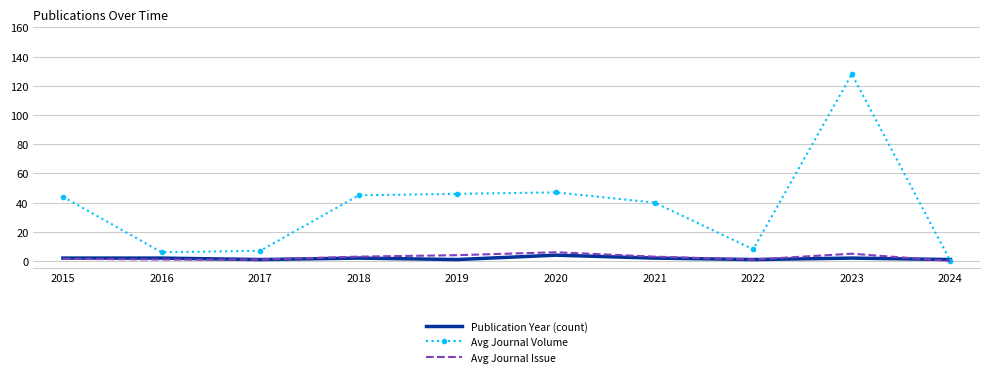

What is the difference between the highest and lowest values at 2020?

43.0